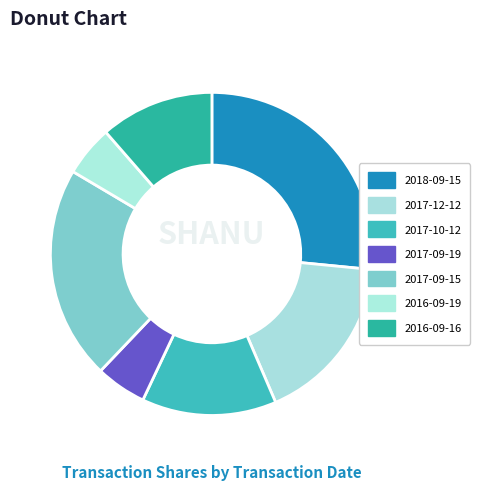

To the nearest percent, what is the combined percentage of 2017-09-15 and 2017-12-12?

38%